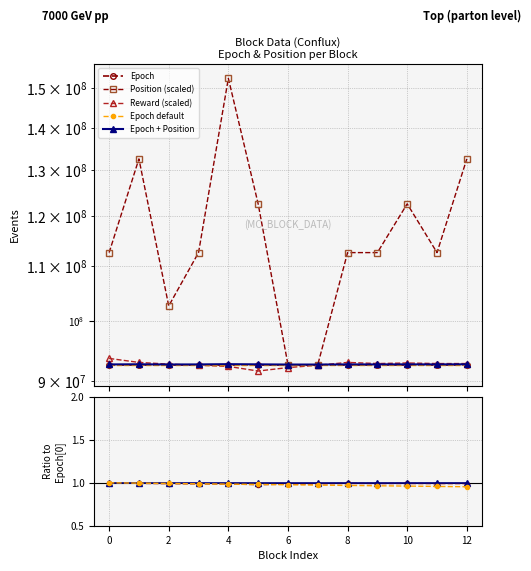

Between 92625249 and 92625257, which is larger?

92625257